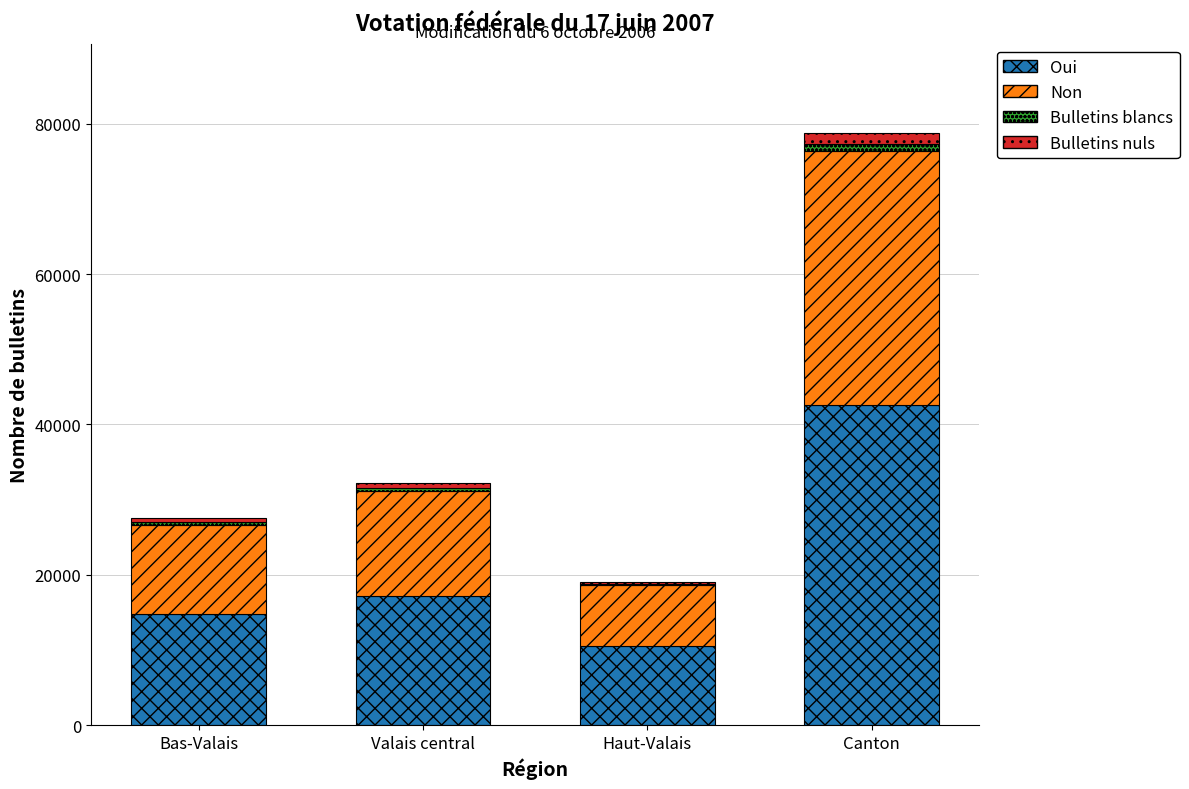

The value of Oui at Valais central is 9861. True or false?

False